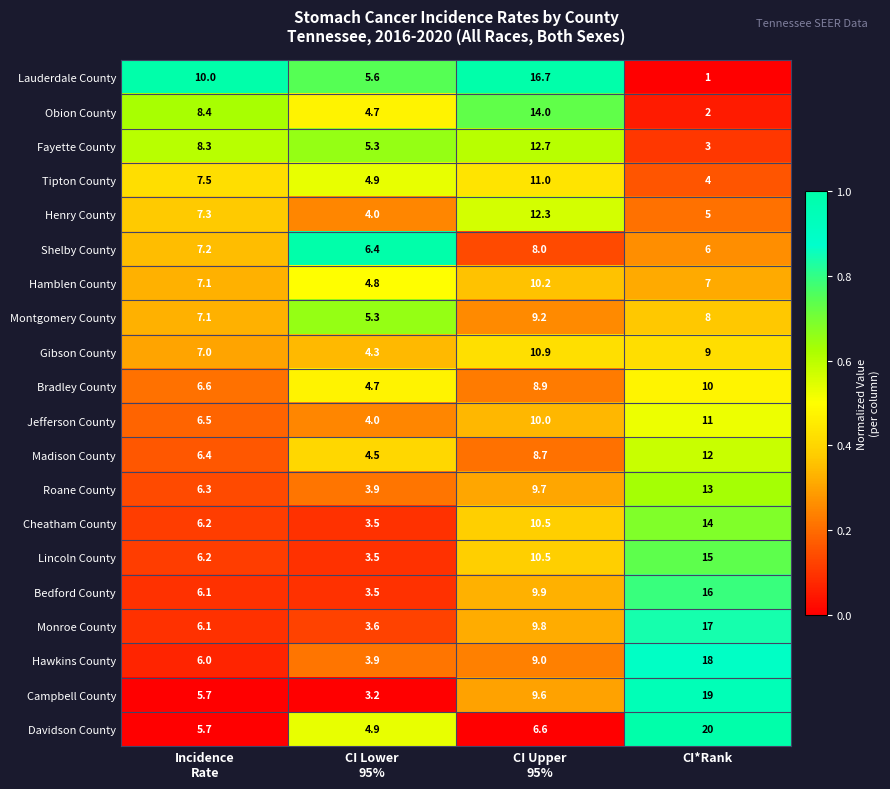

Count the number of categories in the chart.

4